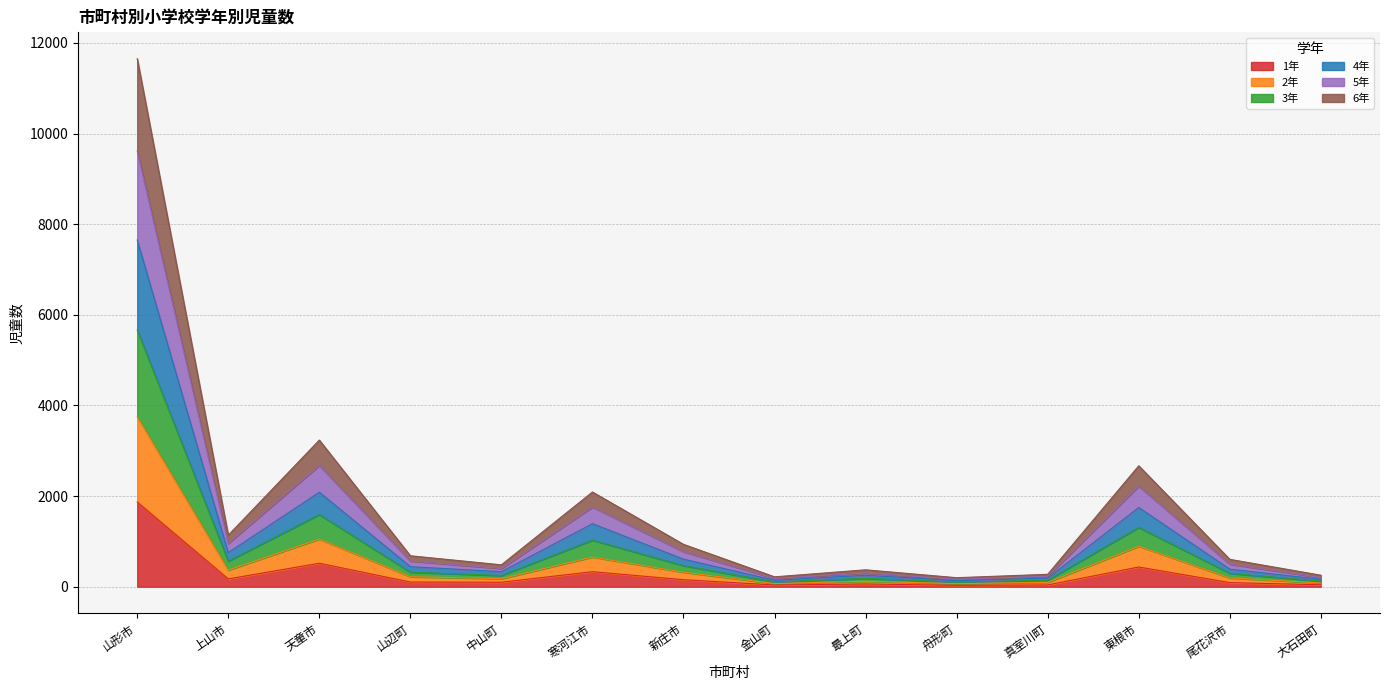

Where is the first local maximum for 2年?

天童市